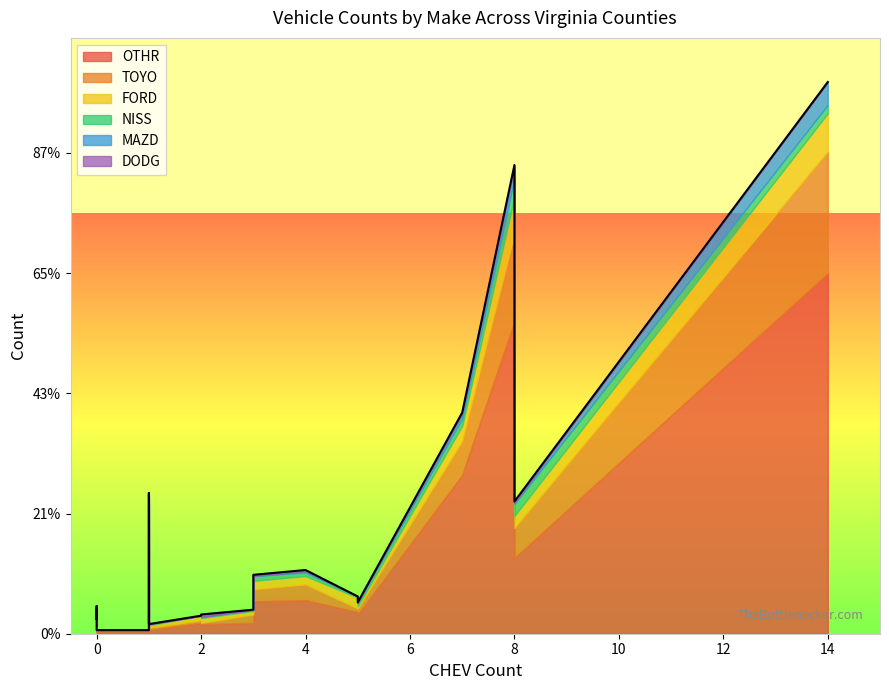

The value of OTHR at BRISTOL CITY is 20. True or false?

True